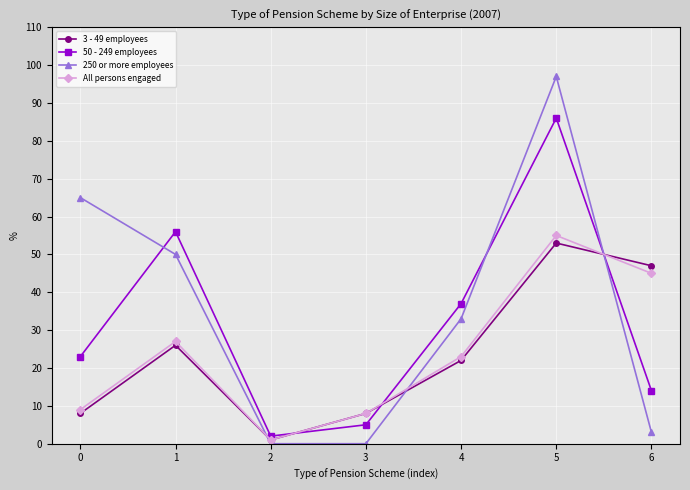

Which series has the widest spread of values?

250 or more employees